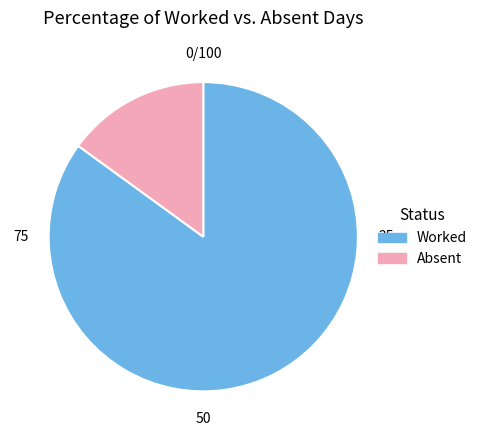

Count the number of slices in the pie.

2